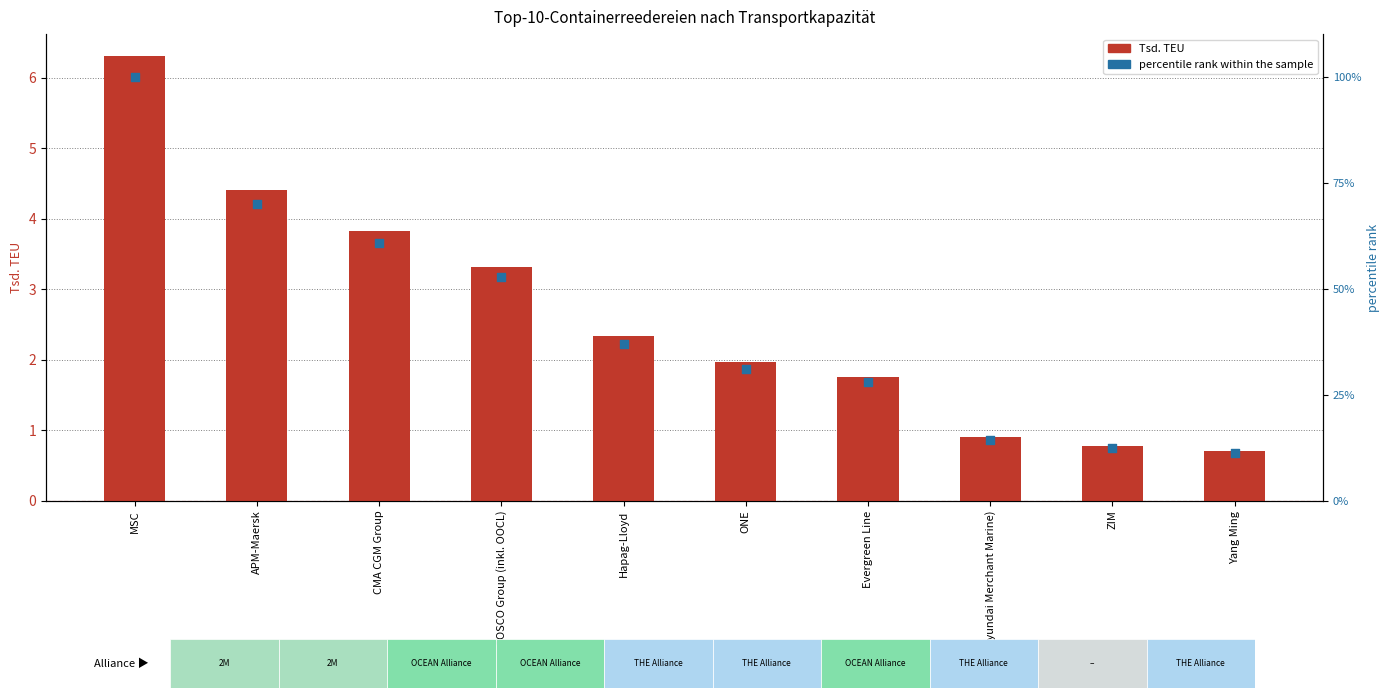

Is the value of Tsd. TEU at CMA CGM Group greater than the value of percentile rank within the sample at HMM (Hyundai Merchant Marine)?

No